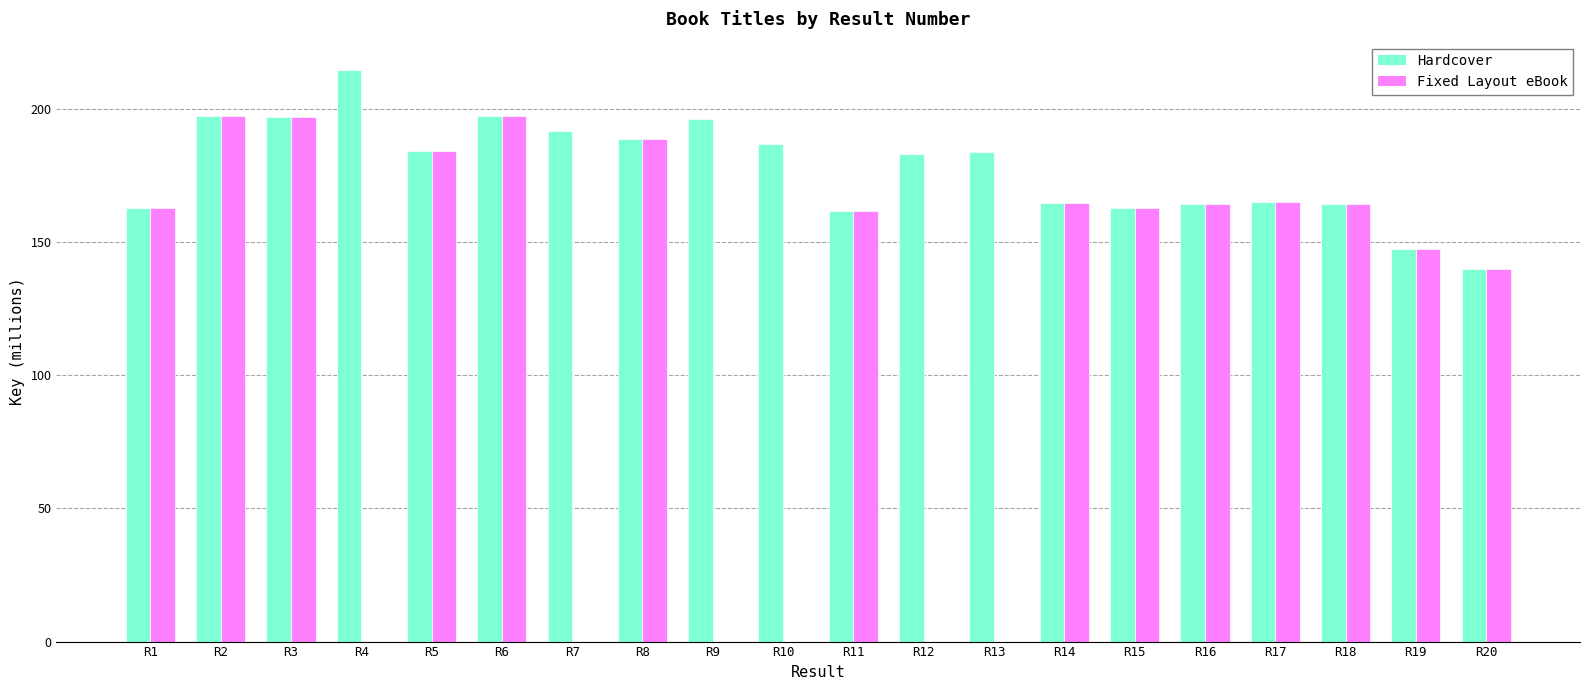

Count the number of data series in this chart.

2